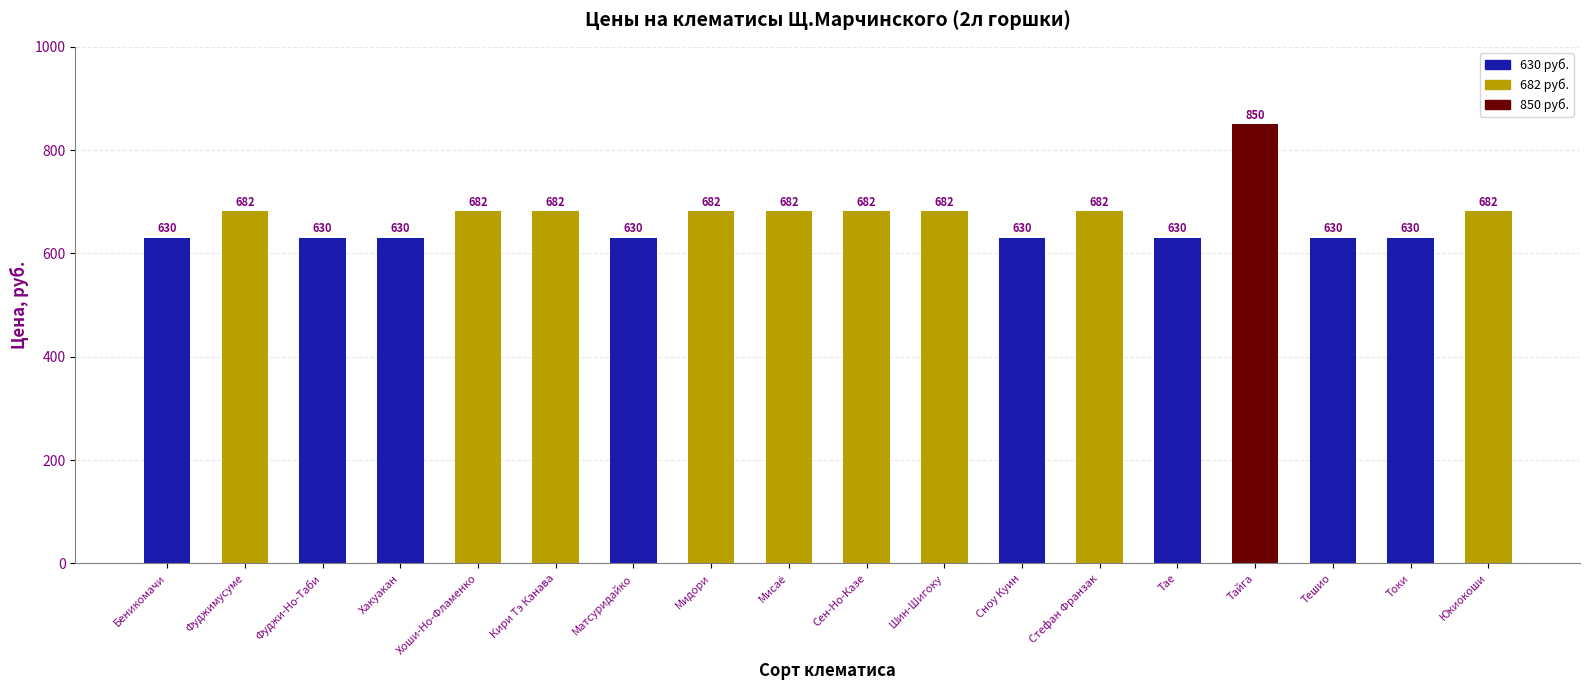

Are the bars grouped side by side (vs. stacked)?

No